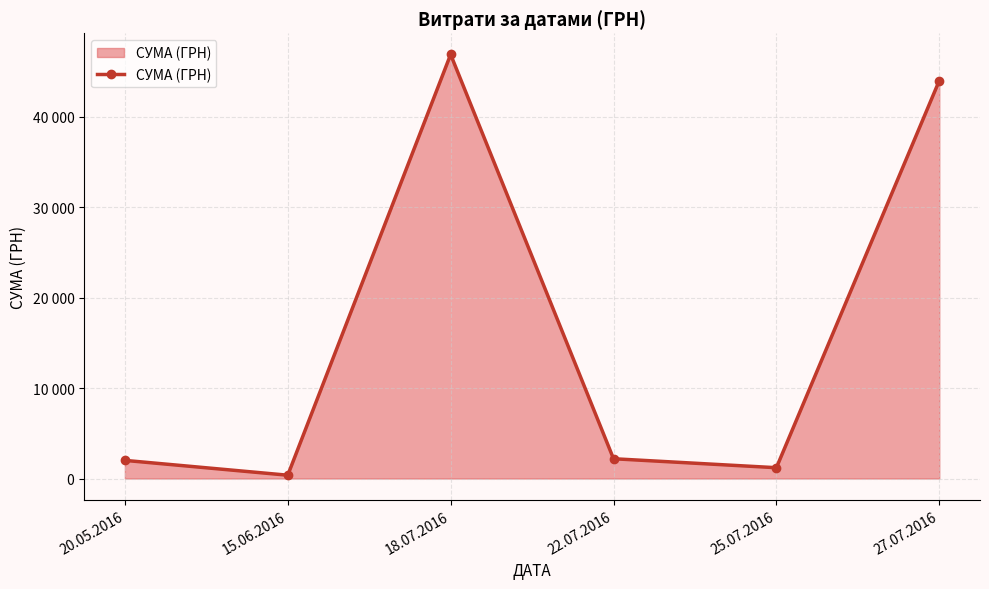

List the labels in order of value, largest first.

18.07.2016, 27.07.2016, 22.07.2016, 20.05.2016, 25.07.2016, 15.06.2016